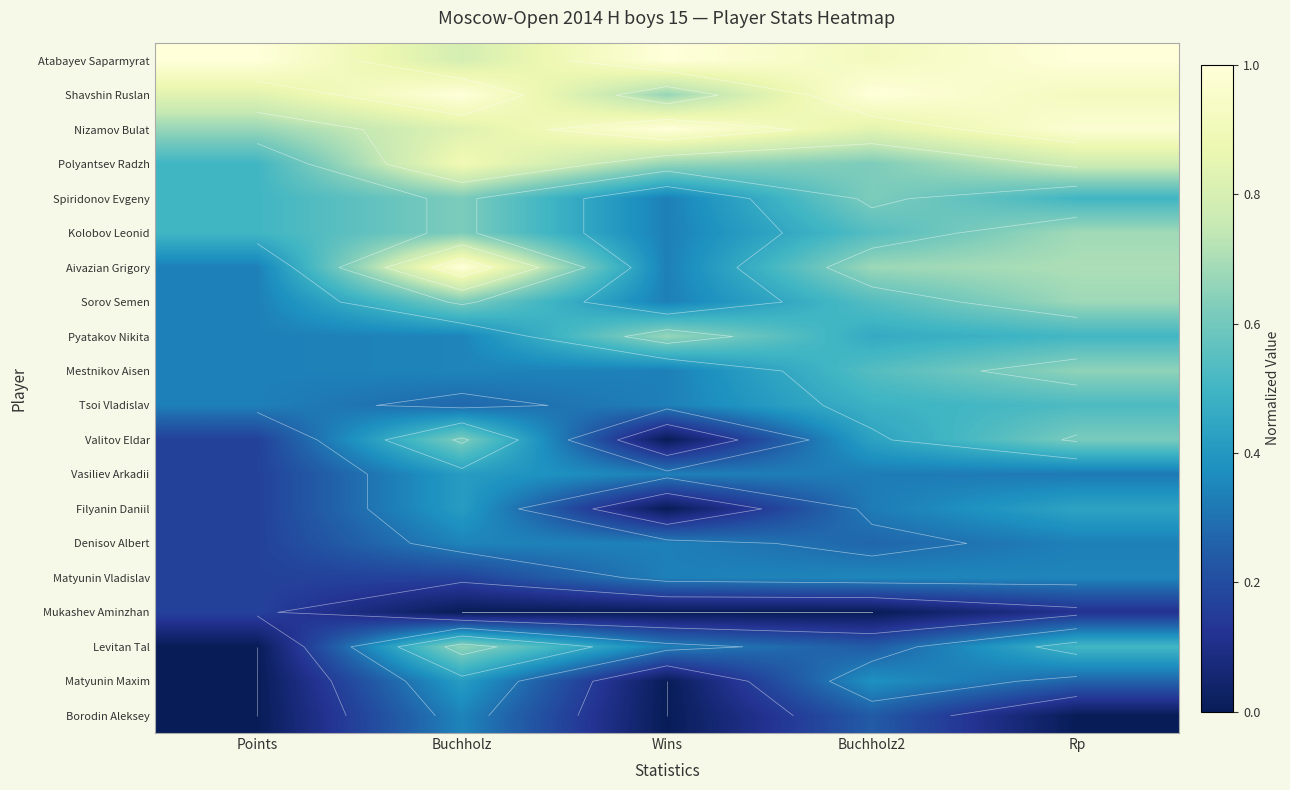

Rank the series by their maximum value, from highest to lowest.

Atabayev Saparmyrat, Shavshin Ruslan, Nizamov Bulat, Aivazian Grigory, Polyantsev Radzh, Kolobov Leonid, Sorov Semen, Pyatakov Nikita, Levitan Tal, Mestnikov Aisen, Spiridonov Evgeny, Valitov Eldar, Tsoi Vladislav, Filyanin Daniil, Vasiliev Arkadii, Matyunin Maxim, Matyunin Vladislav, Denisov Albert, Borodin Aleksey, Mukashev Aminzhan